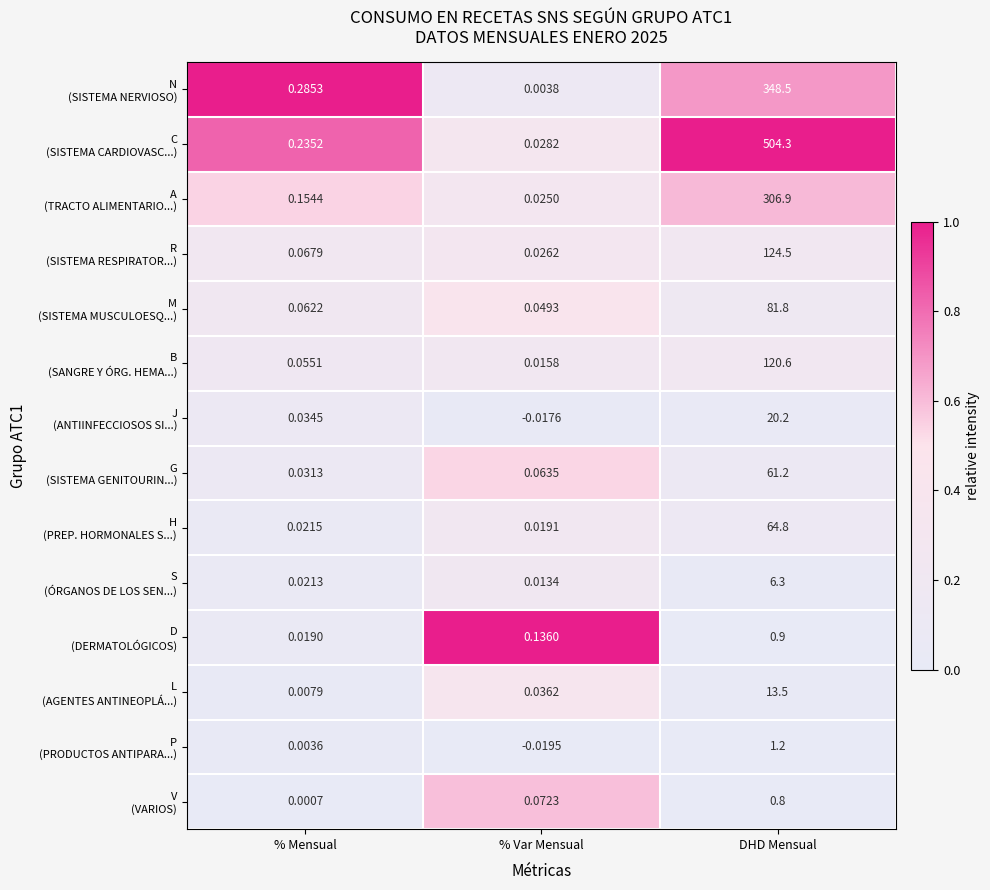

At which category does the chart reach its peak across all series?

DHD Mensual